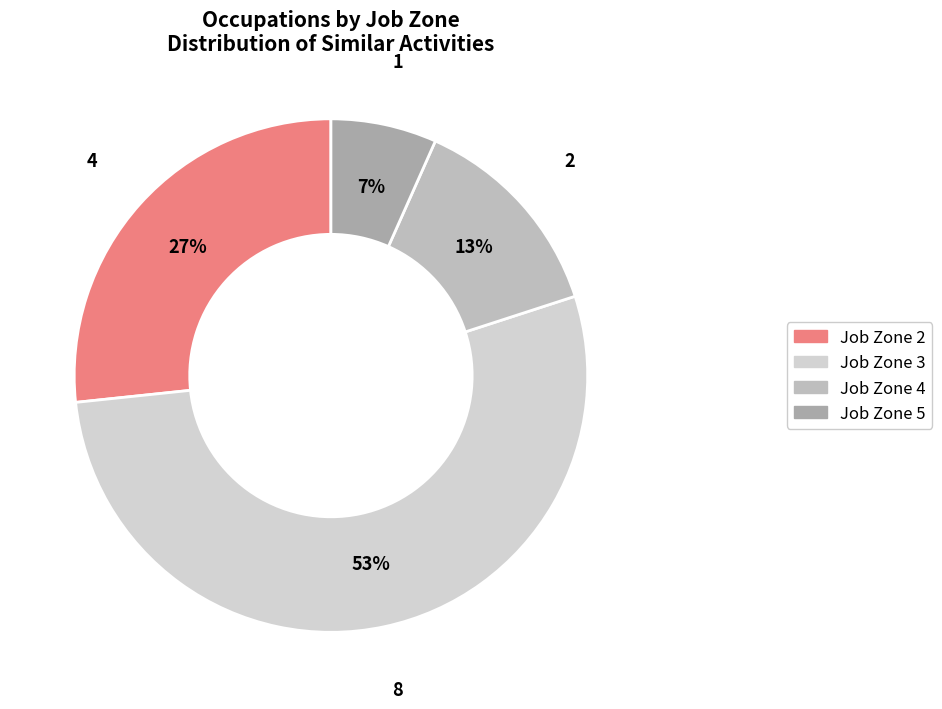

What portion of the pie excludes Job Zone 4?

86.7%